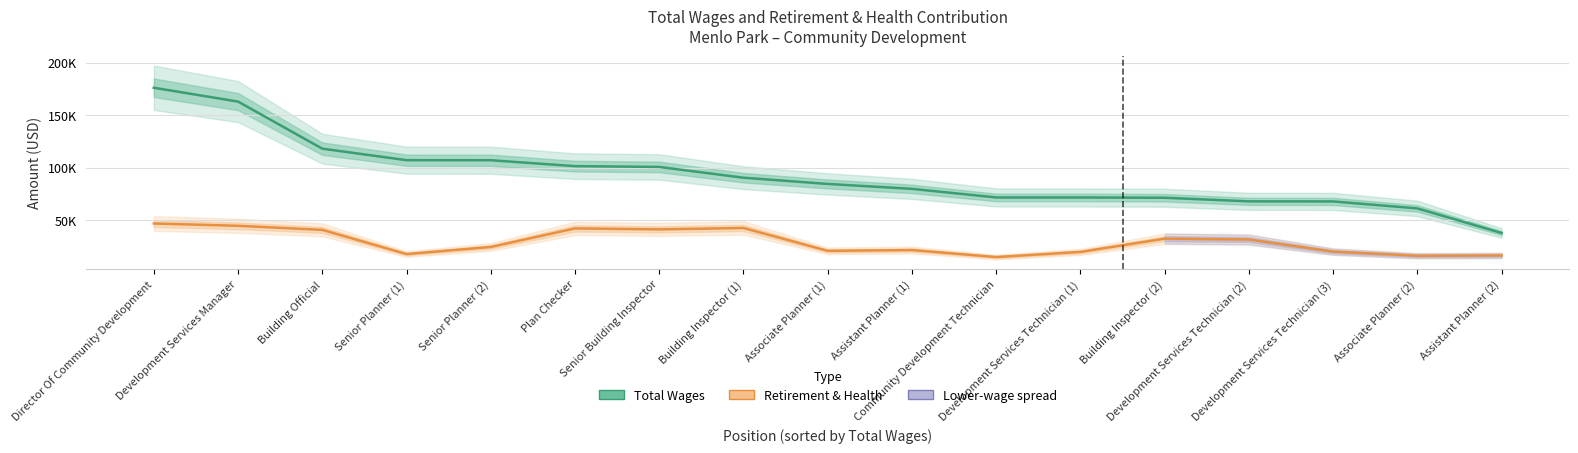

True or false: Total Wages and Total Retirement & Health Contribution cross at least once.

False